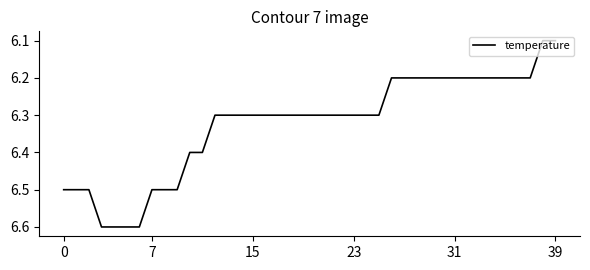

How many lines are shown in the chart?

1